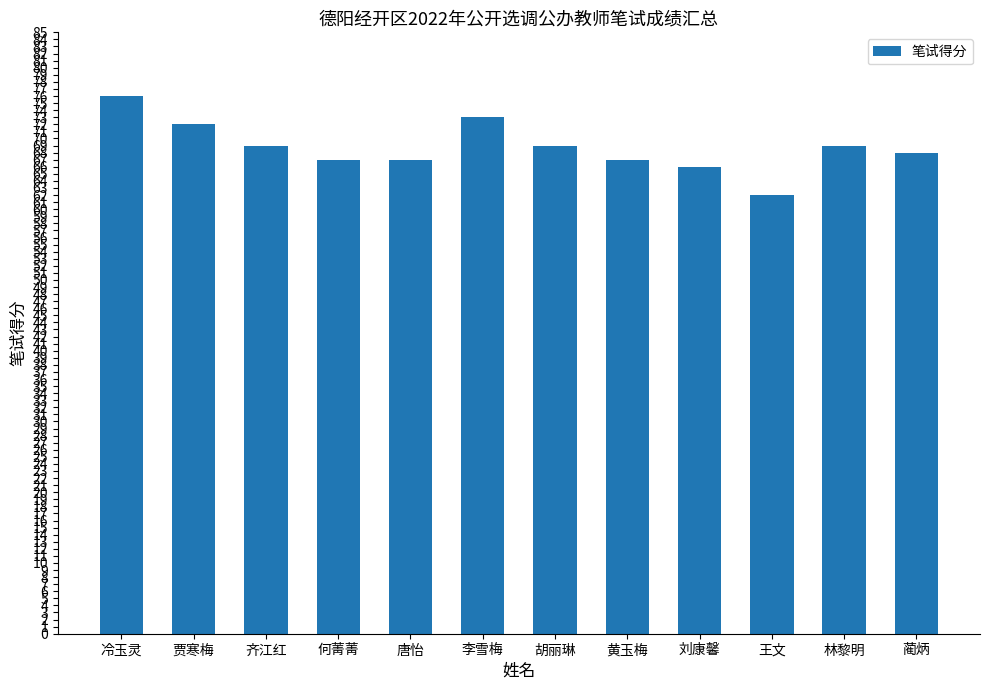

Which category has the highest value across all series?

冷玉灵